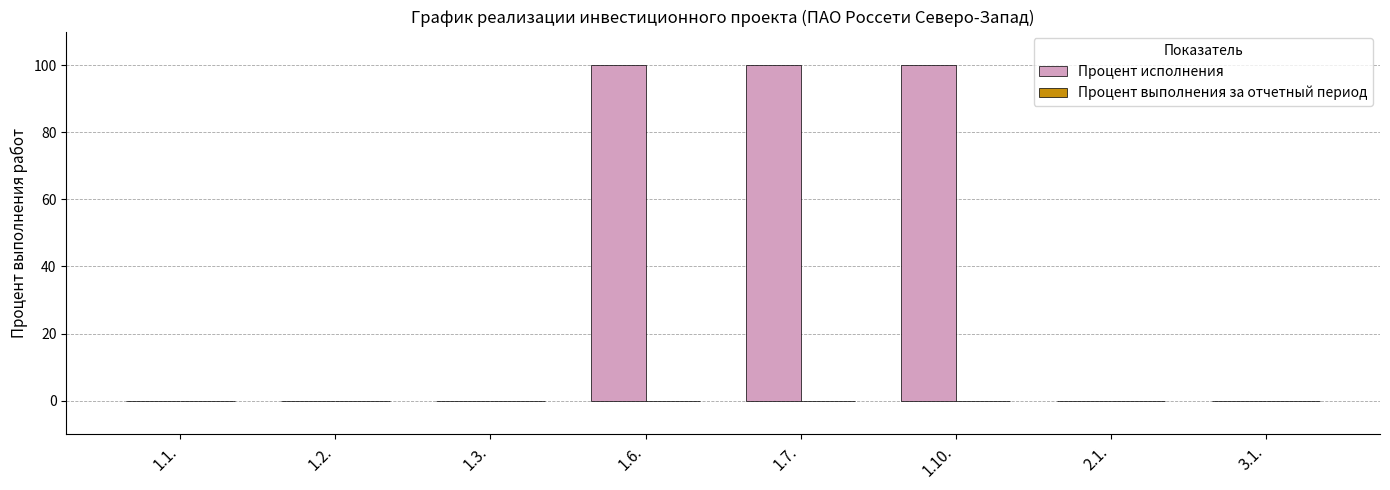

What is the sum of the values at 1.3. and 1.7.?

100